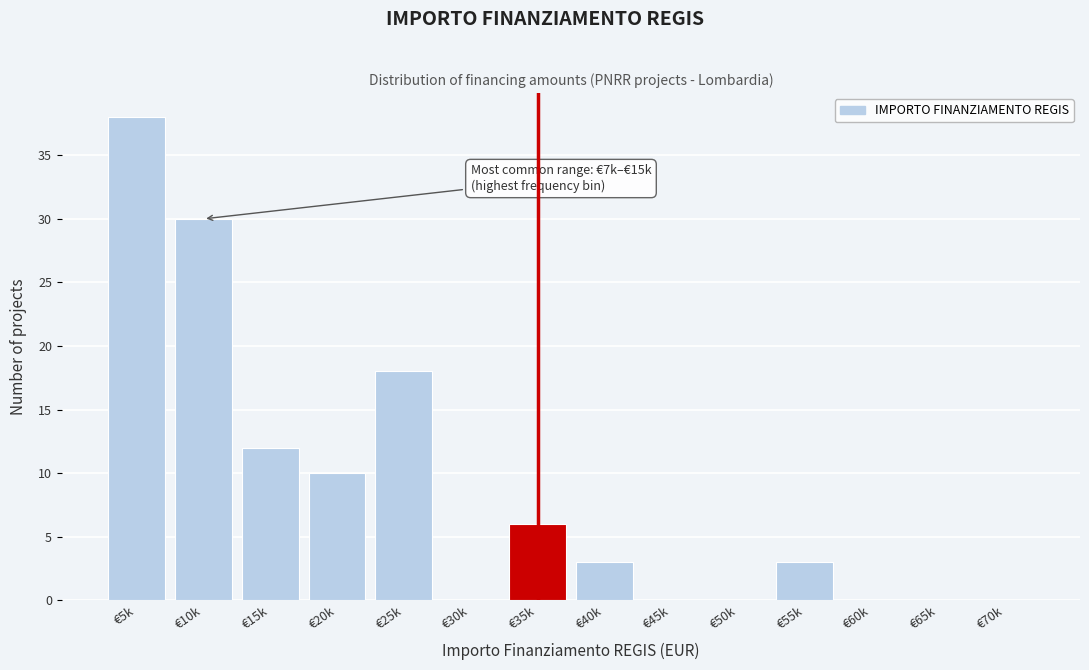

Reading left to right, transcribe all the data shown in this chart.

€5k=38	€10k=30	€15k=12	€20k=10	€25k=18	€30k=0	€35k=6	€40k=3	€45k=0	€50k=0	€55k=3	€60k=0	€65k=0	€70k=0